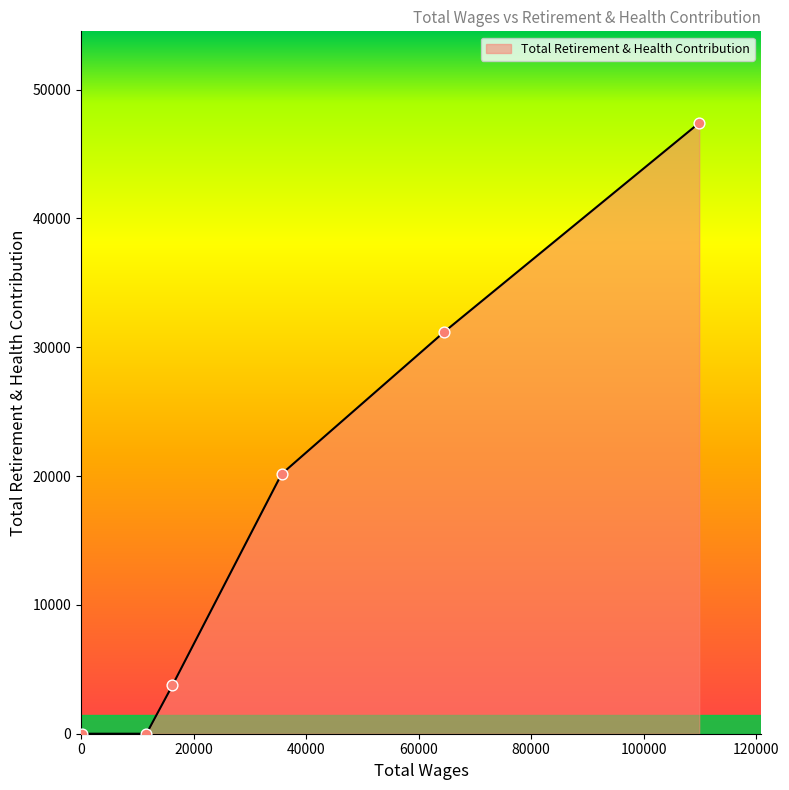

What is the difference between the maximum and second lowest values?

47416